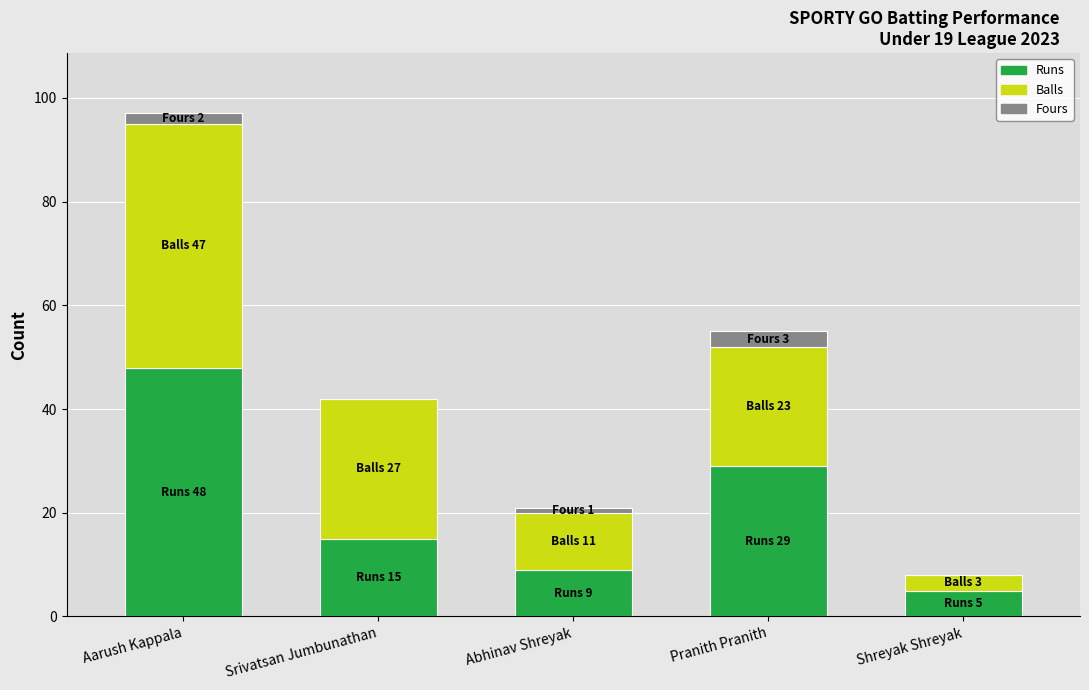

Does the chart contain stacked bars?

Yes